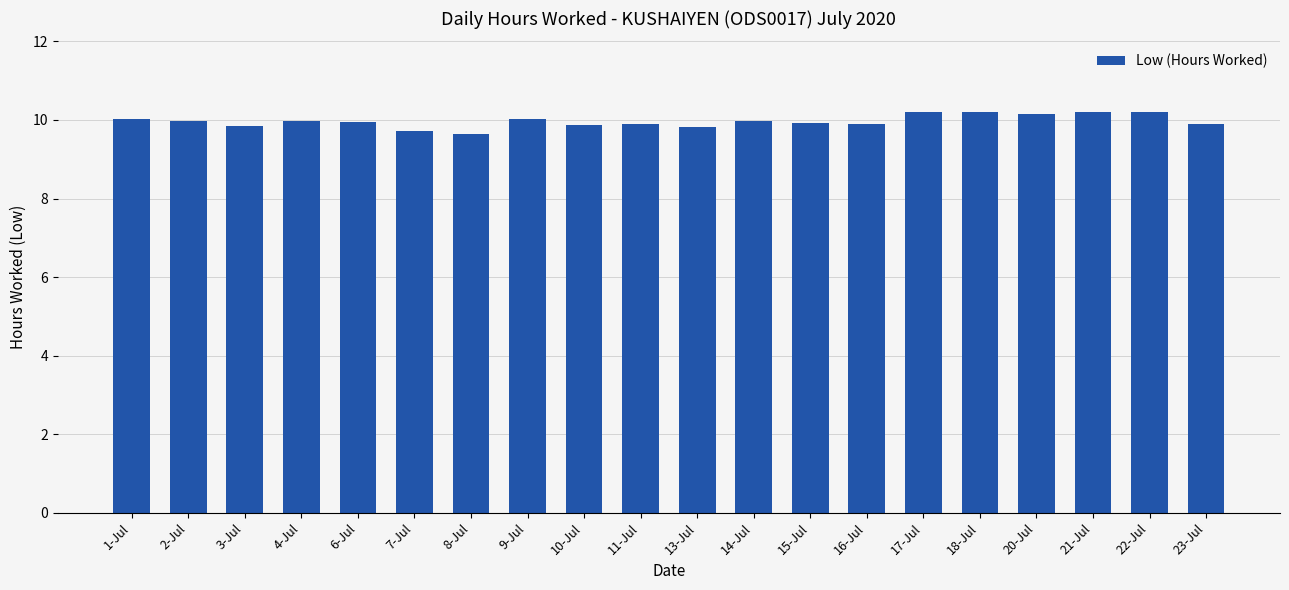

What is the difference between the maximum and minimum values?

0.6